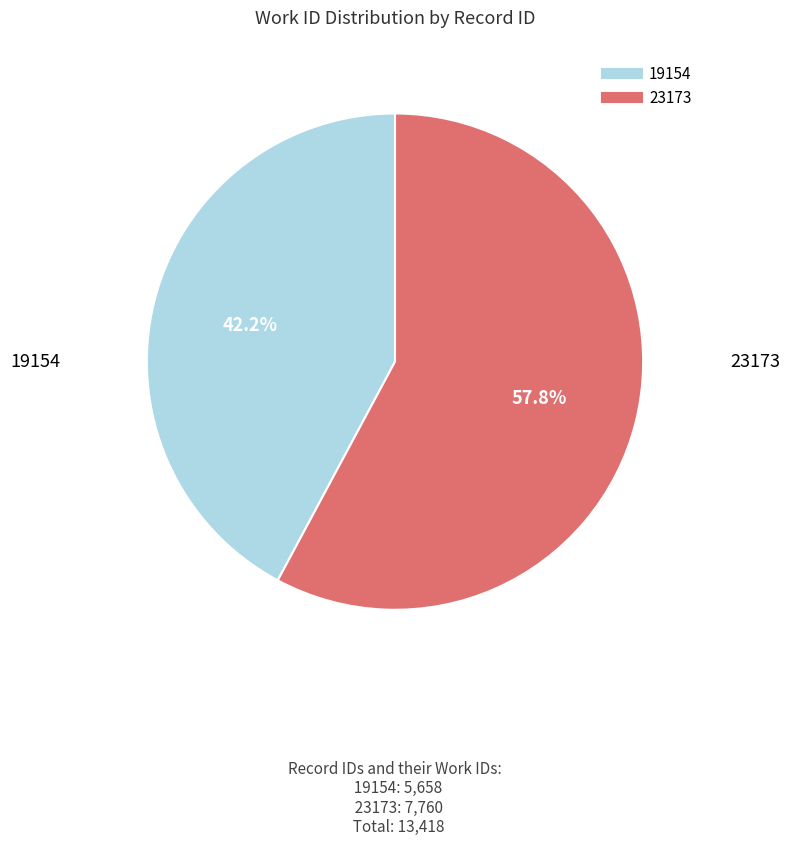

What is the majority slice?

23173